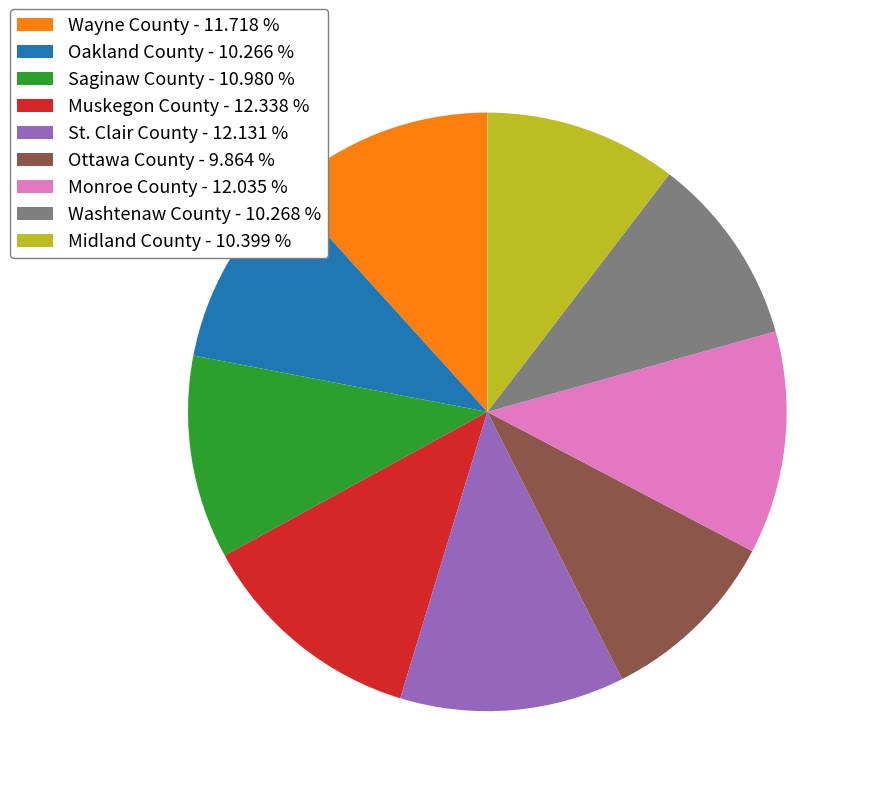

What is the ratio of the value at Wayne County to the value at St. Clair County?

1.0